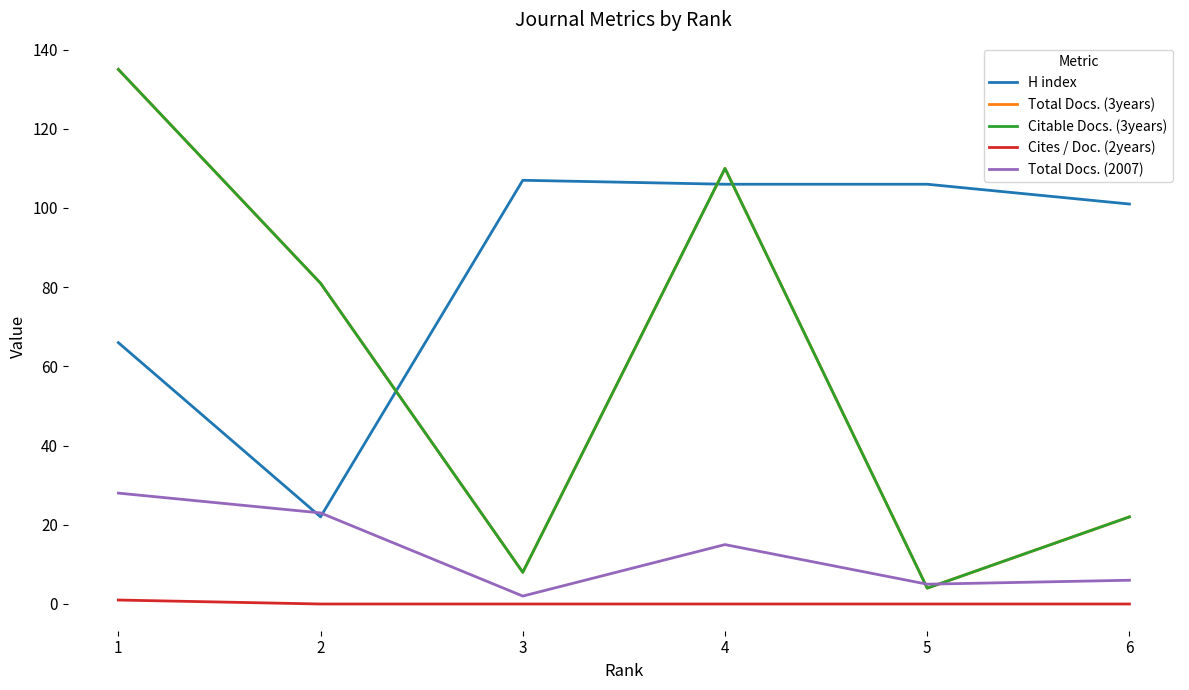

Reading left to right, list all the values displayed in this chart.

H index: 66	22	107	106	106	101
Total Docs. (3years): 135	81	8	110	4	22
Citable Docs. (3years): 135	81	8	110	4	22
Cites / Doc. (2years): 1	0	0	0	0	0
Total Docs. (2007): 28	23	2	15	5	6